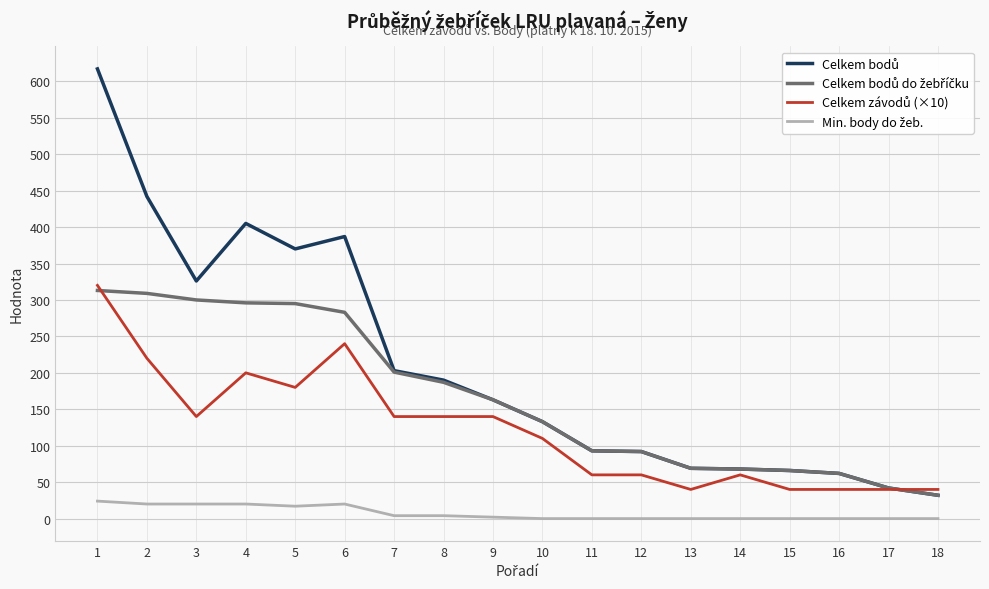

At which category is the sum across all series the highest?

1